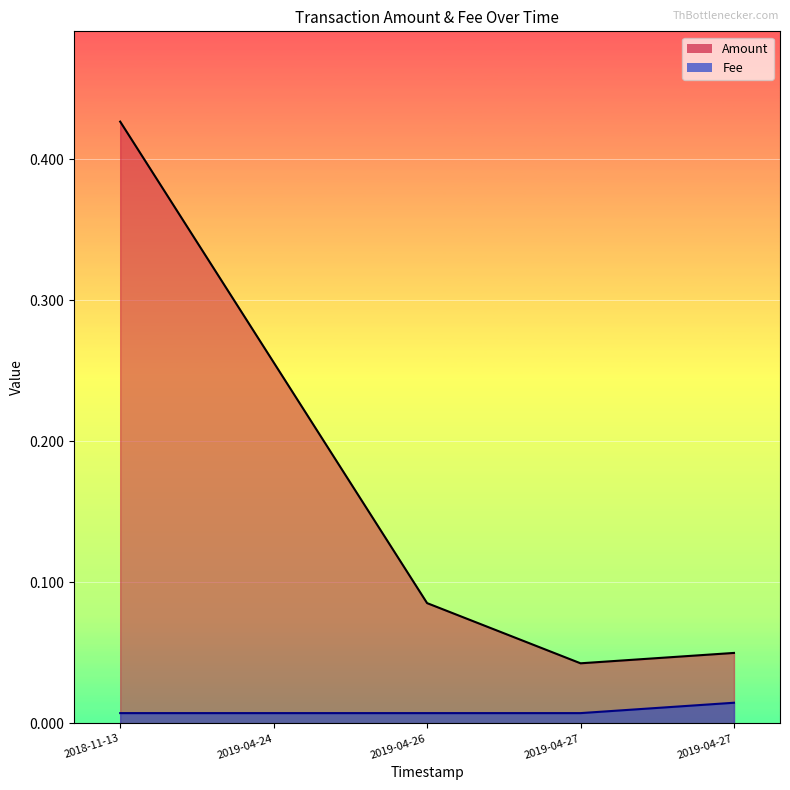

Where is the first local minimum for Amount?

2019-04-27